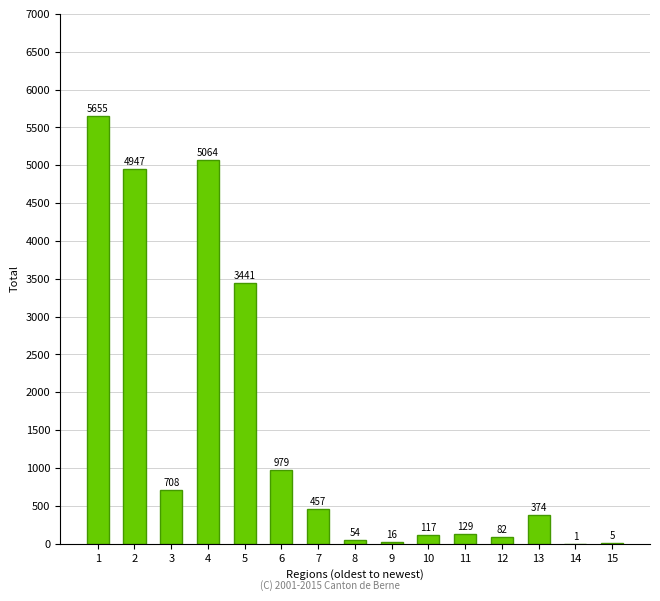

Reading left to right, what are all the values shown in this chart?

1=5655	2=4947	3=708	4=5064	5=3441	6=979	7=457	8=54	9=16	10=117	11=129	12=82	13=374	14=1	15=5